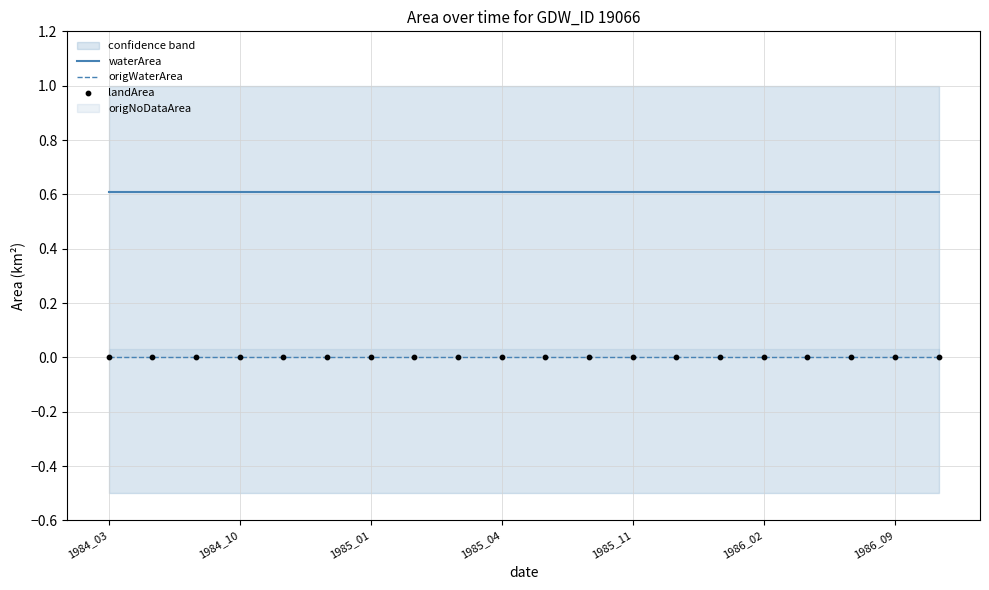

Which series has the largest total across all categories?

waterArea